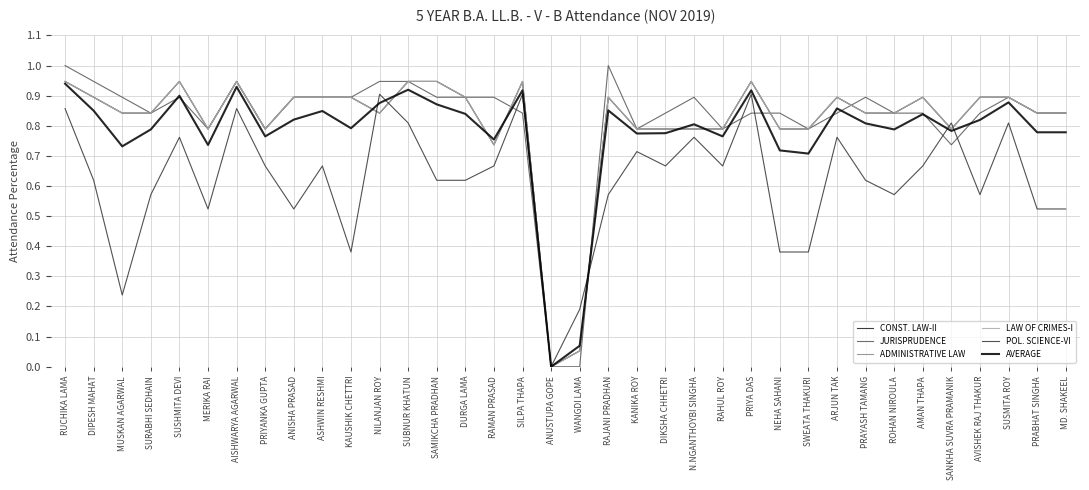

Reading left to right, transcribe all the data shown in this chart.

CONST. LAW-II: 0.9	0.9	0.8	0.8	0.9	0.8	0.9	0.8	0.9	0.9	0.9	0.8	0.9	0.9	0.9	0.7	0.9	0.0	0.1	0.9	0.8	0.8	0.8	0.8	0.9	0.8	0.8	0.9	0.8	0.8	0.9	0.8	0.9	0.9	0.8	0.8
JURISPRUDENCE: 1.0	0.9	0.9	0.8	0.9	0.8	0.9	0.8	0.9	0.9	0.9	0.9	0.9	0.9	0.9	0.9	0.8	0.0	0.0	1.0	0.8	0.8	0.9	0.8	0.8	0.8	0.8	0.8	0.9	0.8	0.8	0.7	0.8	0.9	0.8	0.8
ADMINISTRATIVE LAW: 0.9	0.9	0.8	0.8	0.9	0.8	0.9	0.8	0.9	0.9	0.9	0.8	0.9	0.9	0.9	0.7	0.9	0.0	0.1	0.9	0.8	0.8	0.8	0.8	0.9	0.8	0.8	0.9	0.8	0.8	0.9	0.8	0.9	0.9	0.8	0.8
LAW OF CRIMES-I: 0.9	0.9	0.8	0.8	0.9	0.8	0.9	0.8	0.9	0.9	0.9	0.8	0.9	0.9	0.9	0.7	0.9	0.0	0.1	0.9	0.8	0.8	0.8	0.8	0.9	0.8	0.8	0.9	0.8	0.8	0.9	0.8	0.9	0.9	0.8	0.8
POL. SCIENCE-VI: 0.9	0.6	0.2	0.6	0.8	0.5	0.9	0.7	0.5	0.7	0.4	0.9	0.8	0.6	0.6	0.7	0.9	0.0	0.2	0.6	0.7	0.7	0.8	0.7	0.9	0.4	0.4	0.8	0.6	0.6	0.7	0.8	0.6	0.8	0.5	0.5
AVERAGE: 0.9	0.9	0.7	0.8	0.9	0.7	0.9	0.8	0.8	0.8	0.8	0.9	0.9	0.9	0.8	0.8	0.9	0.0	0.1	0.9	0.8	0.8	0.8	0.8	0.9	0.7	0.7	0.9	0.8	0.8	0.8	0.8	0.8	0.9	0.8	0.8